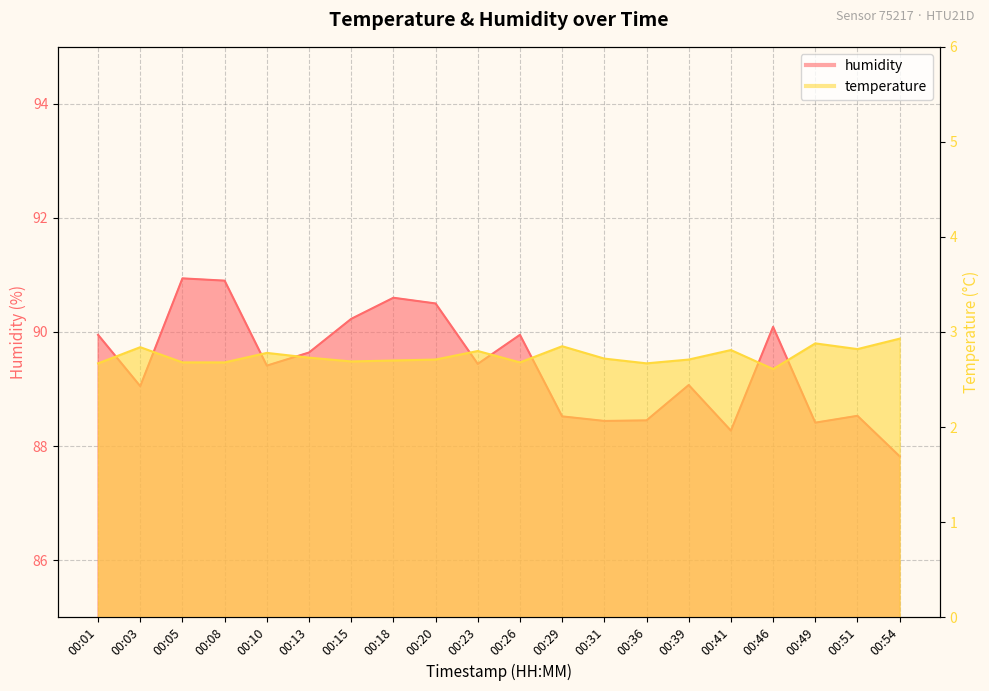

Rank the series by their average value, from lowest to highest.

temperature, humidity